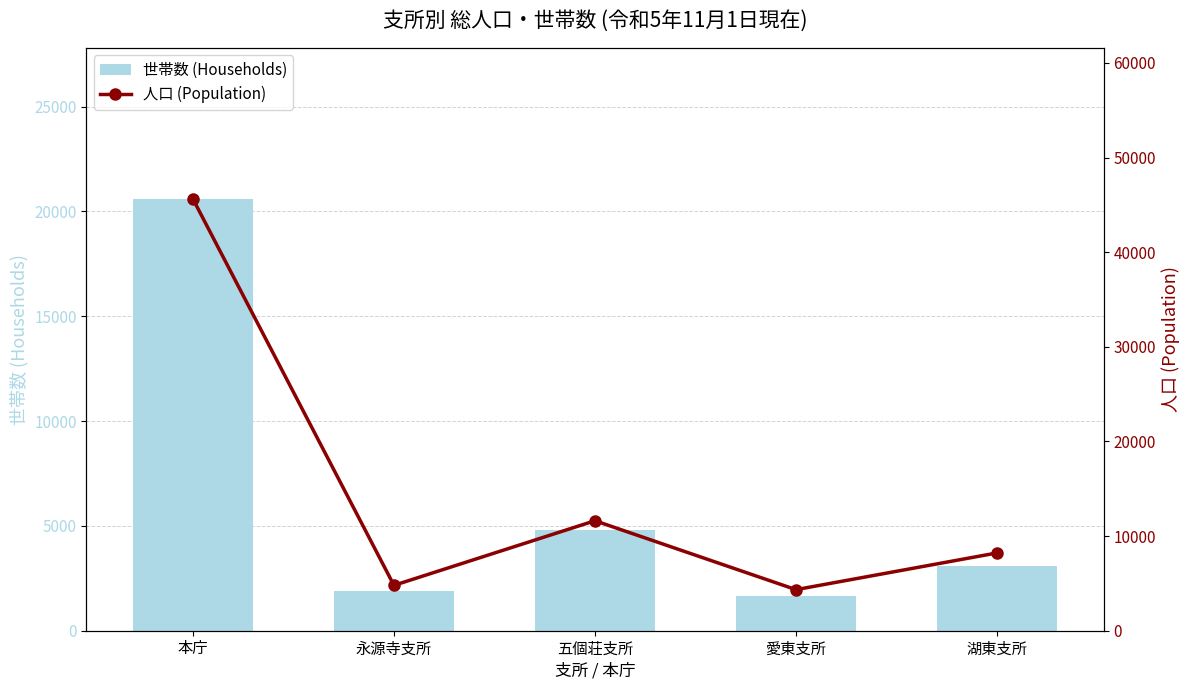

Reading left to right, extract all data points from this chart.

世帯数 (Households): 本庁=20596	永源寺支所=1901	五個荘支所=4797	愛東支所=1654	湖東支所=3108
人口 (Population): 本庁=45622	永源寺支所=4795	五個荘支所=11621	愛東支所=4340	湖東支所=8219